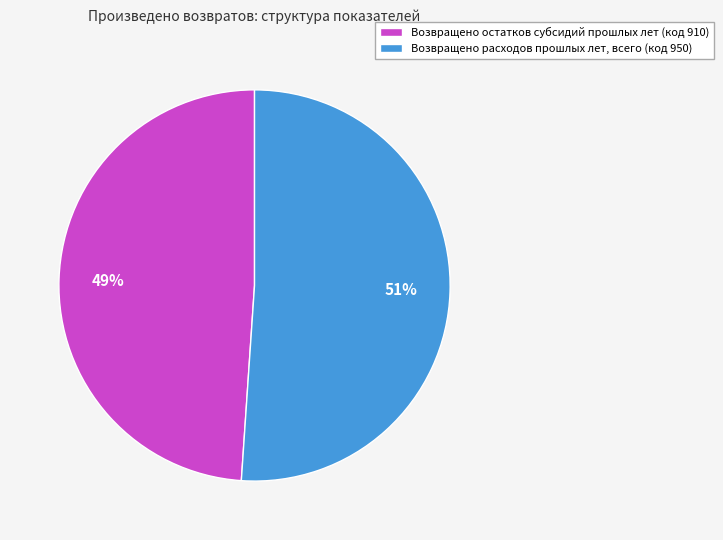

Which slice is the smallest?

Возвращено остатков субсидий прошлых лет (код 910)